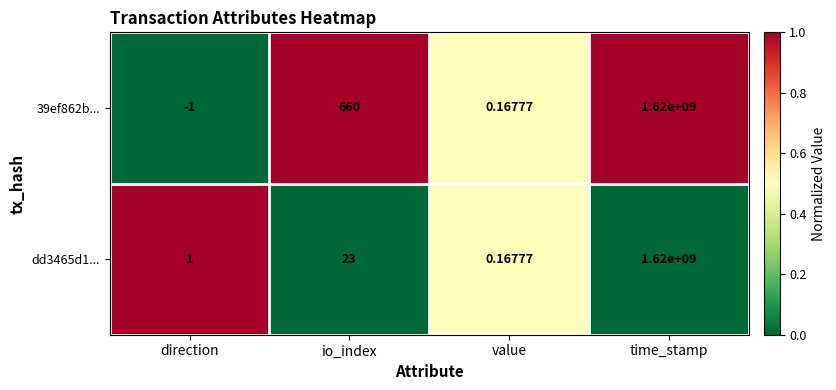

At which label is dd3465d1... closest to 810000000?

io_index